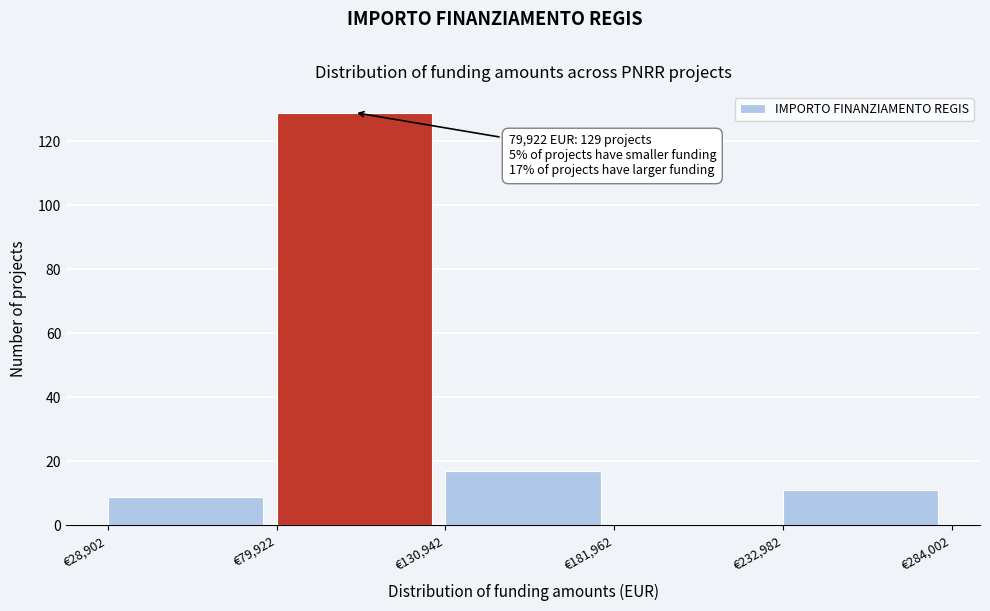

Which range on the x-axis has the tallest bar?

80000 to 130000